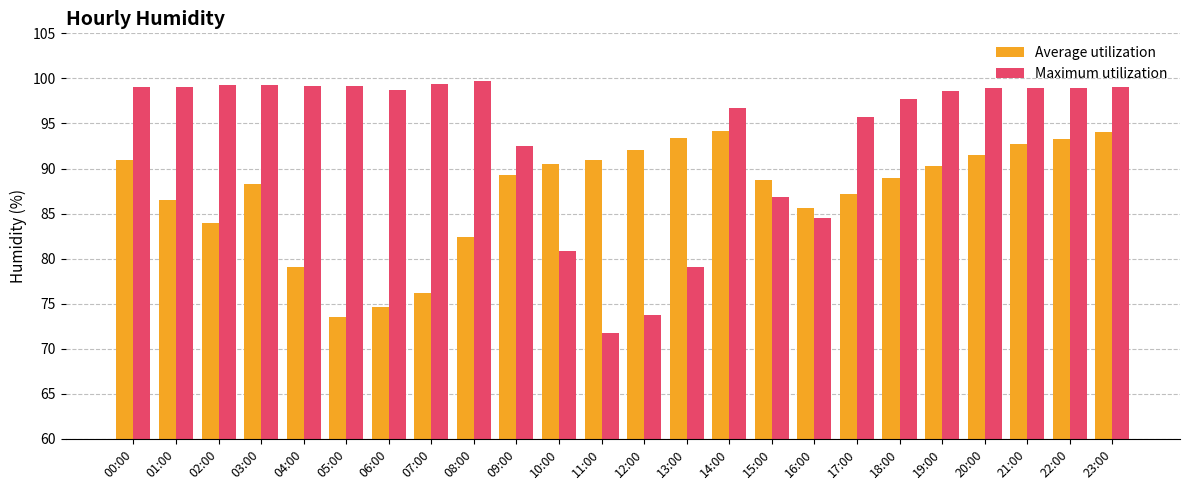

Where is Maximum utilization nearest to the value 85?

16:00